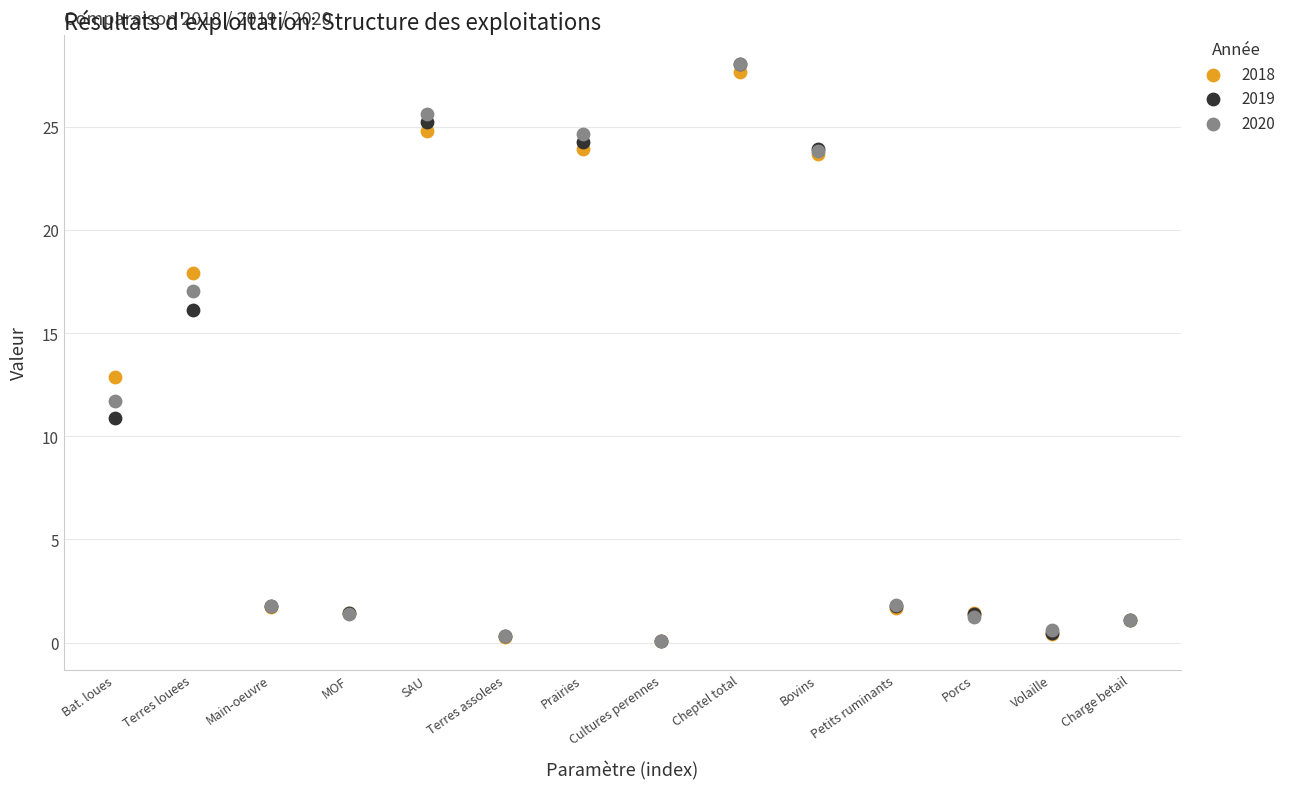

What are all the series names shown in the legend?

2018, 2019, 2020